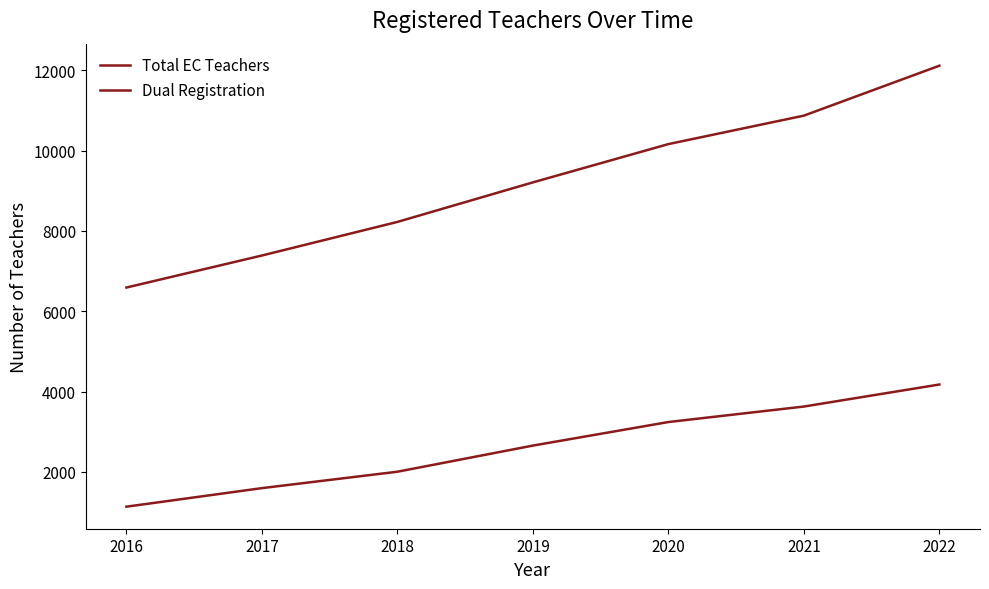

Does the chart display data point markers on the line(s)?

No